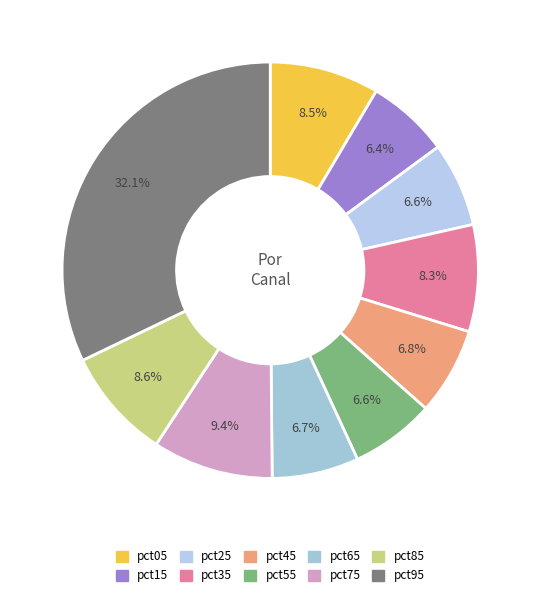

The pct95 slice represents 24% of the pie. True or false?

False